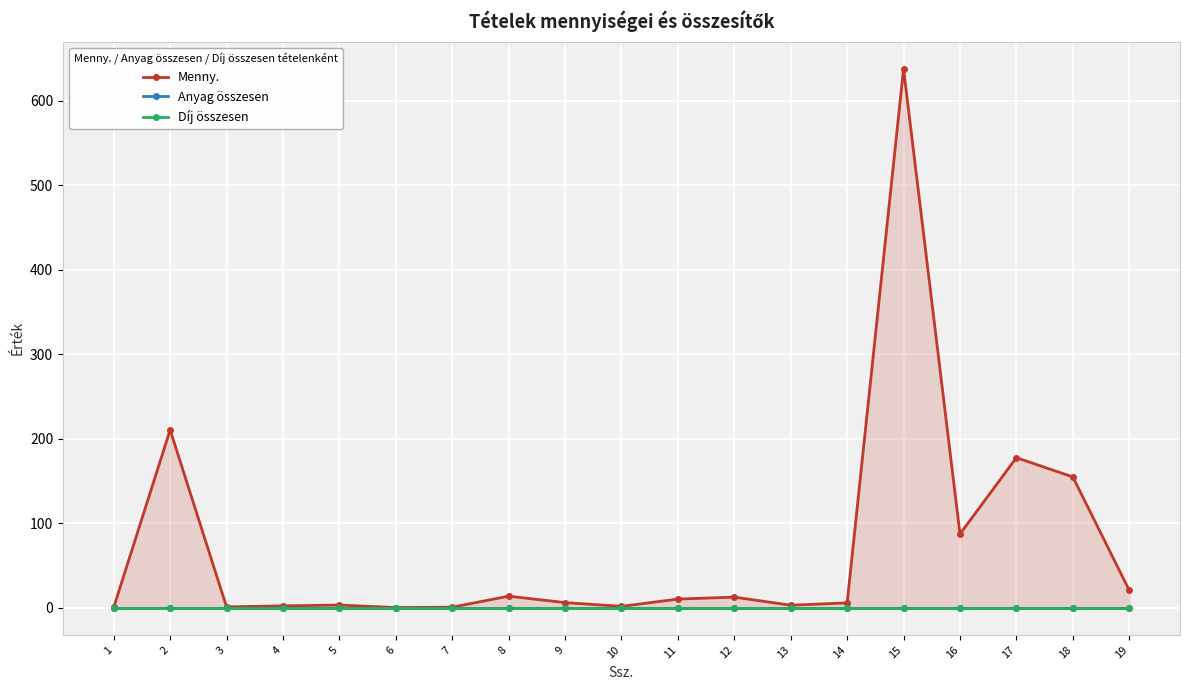

Count the number of data series in this chart.

3